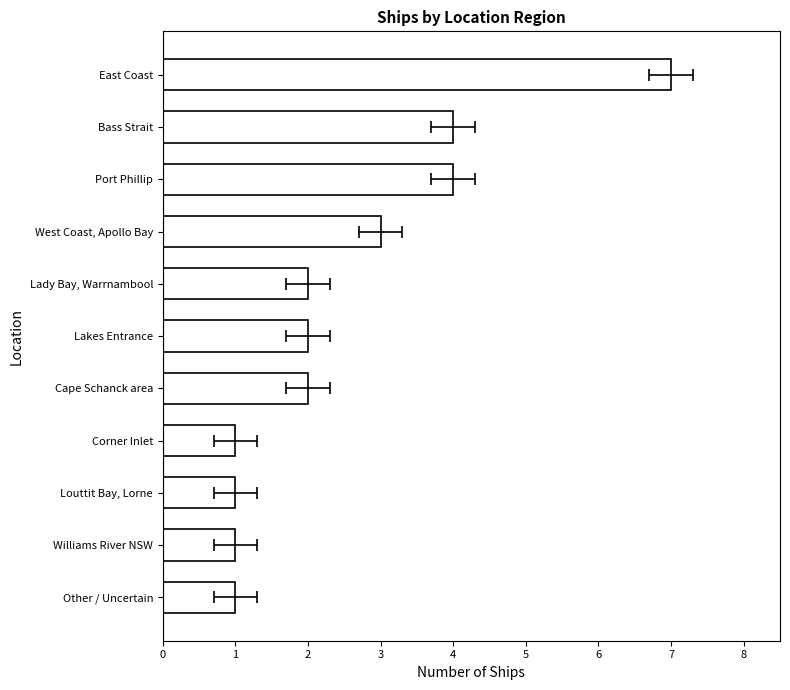

What value does the data have at Port Phillip?

4